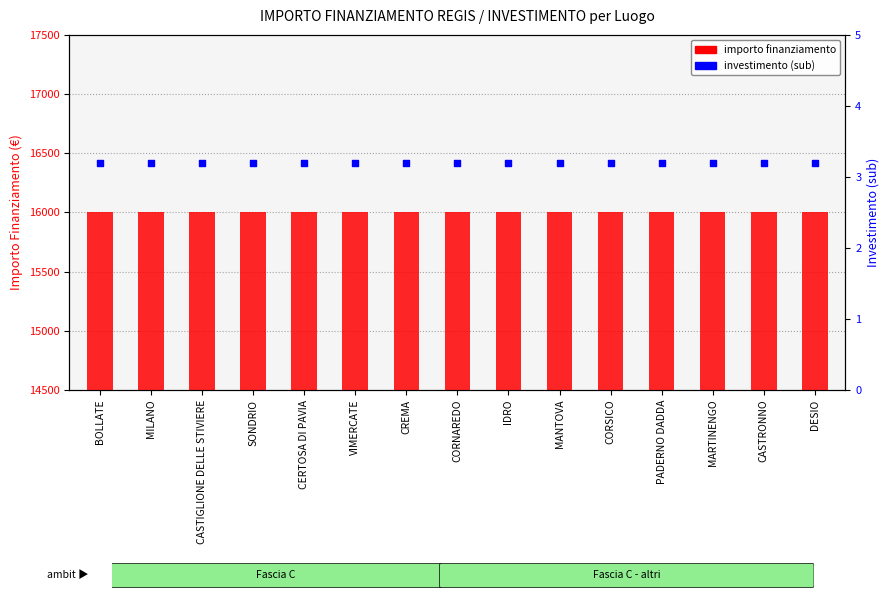

At which category is the sum across all series the highest?

BOLLATE